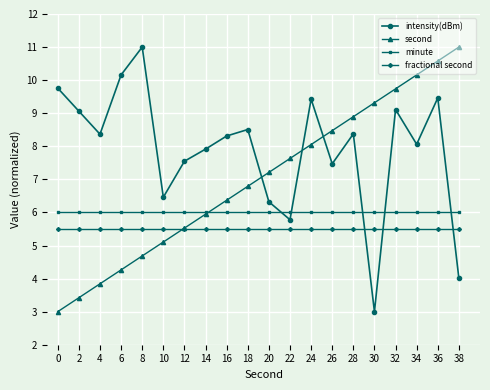

True or false: fractional second and minute cross at least once.

False